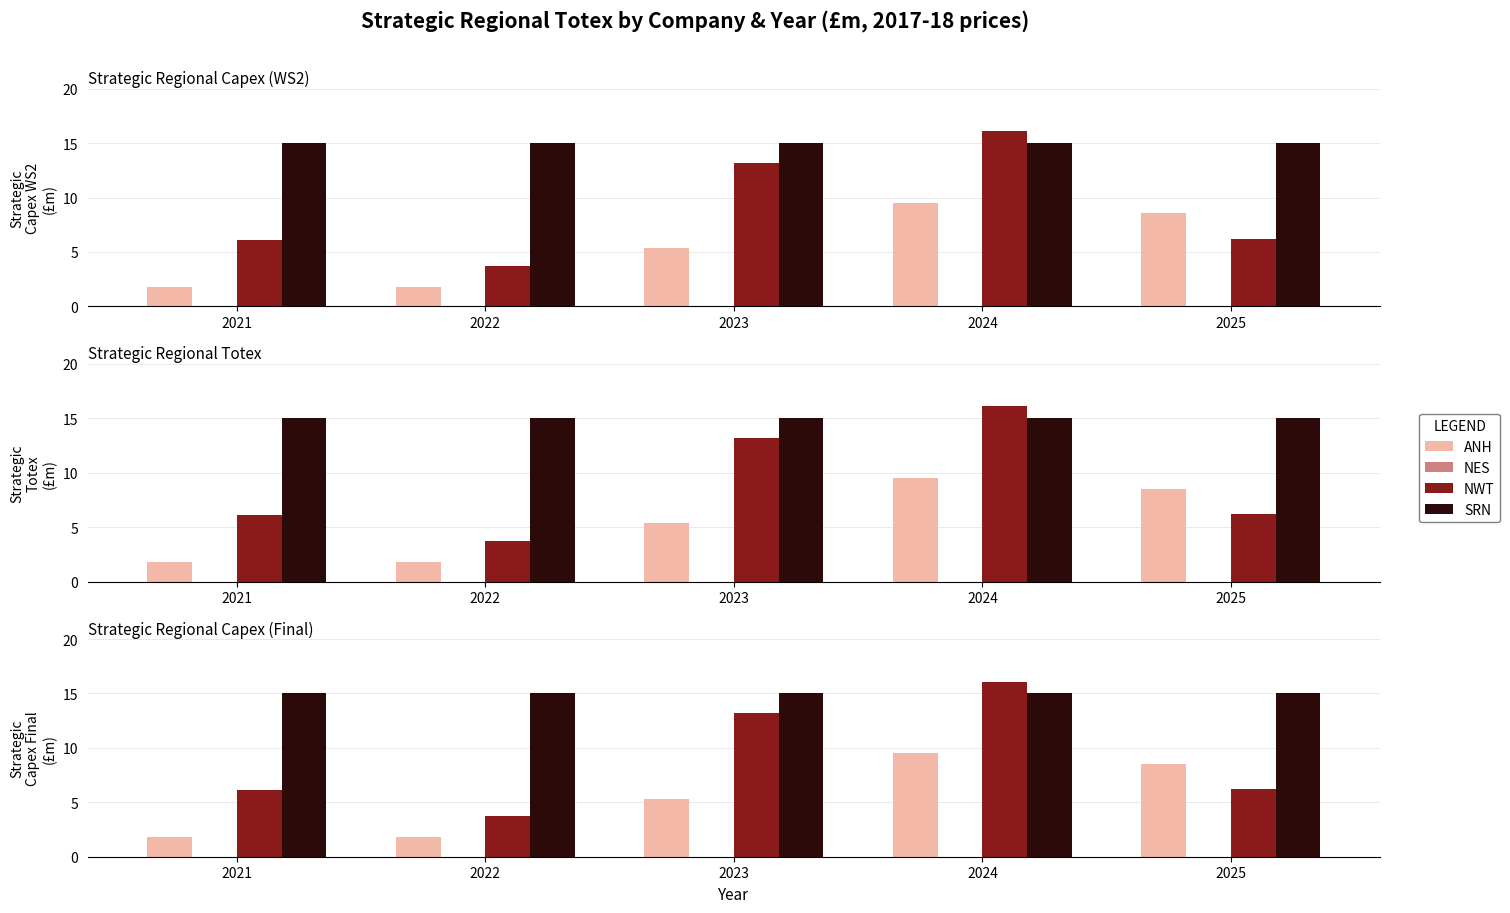

What is the spread (max minus min) of values at 2021?

15.1